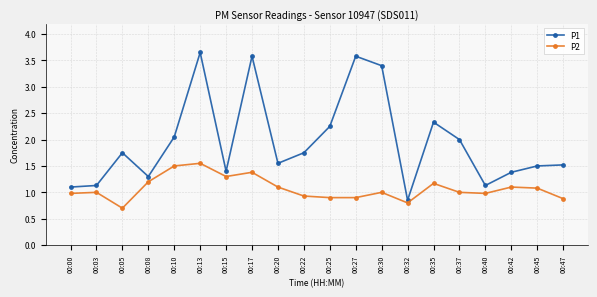

What is the difference between the maximum and minimum values in the P1 series?

2.8